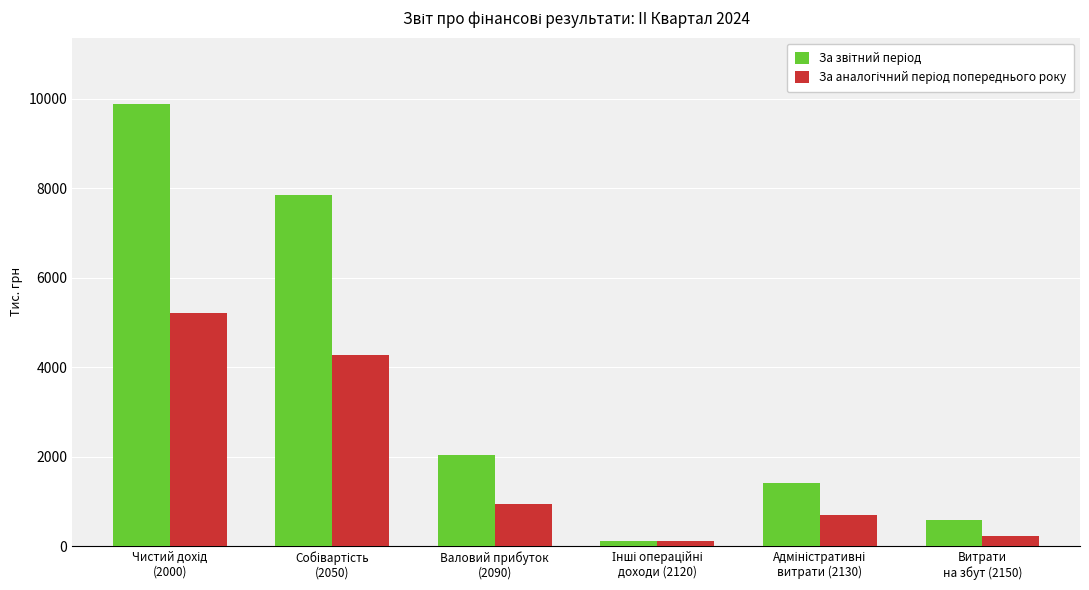

What is the greatest value displayed?

9883